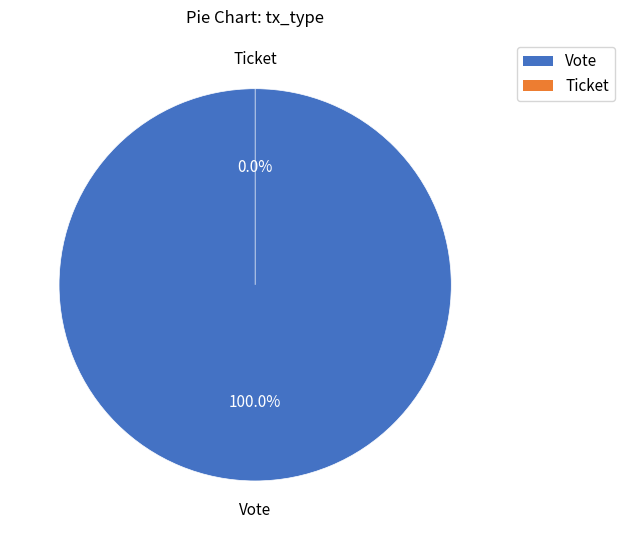

What percentage is the Vote slice, to the nearest percent?

100%